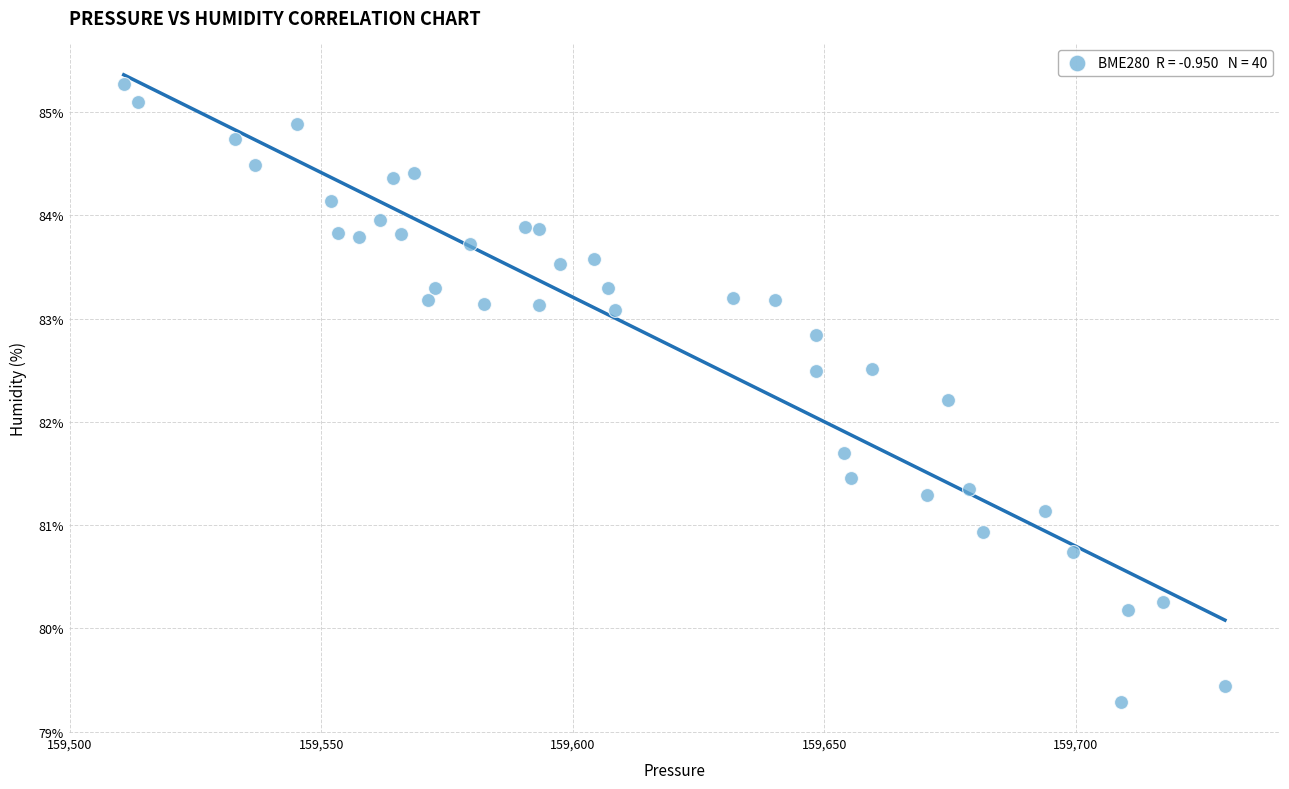

What Y value in the scatter plot is closest to 82?

82.2